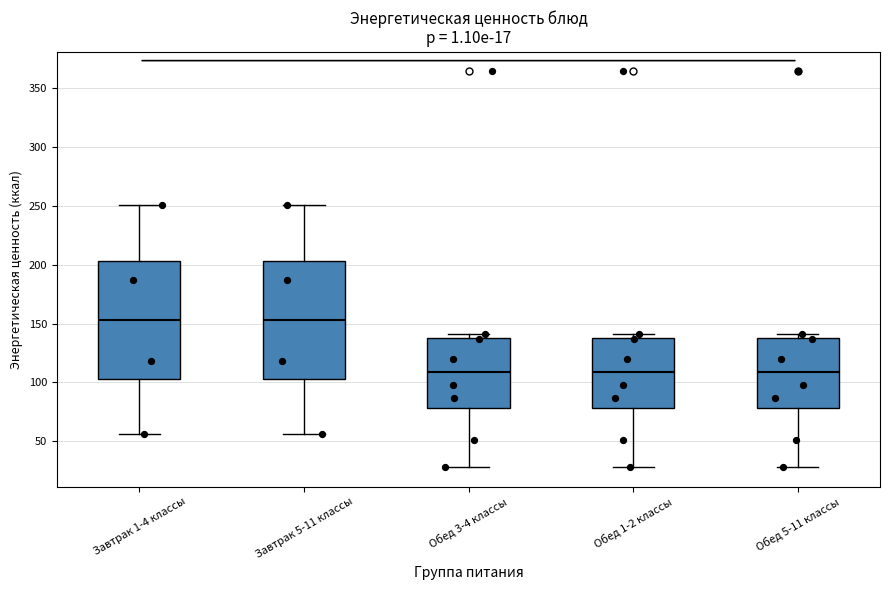

Where is the upper edge of the box for Завтрак 5-11 классы on the y-axis? The values are not printed on the chart, so give them approximately, as read against the axis.

205